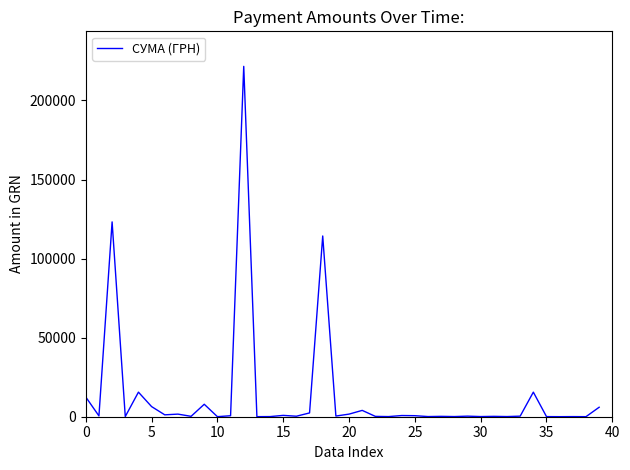

What is the difference between the second highest and second lowest values?

123162.2